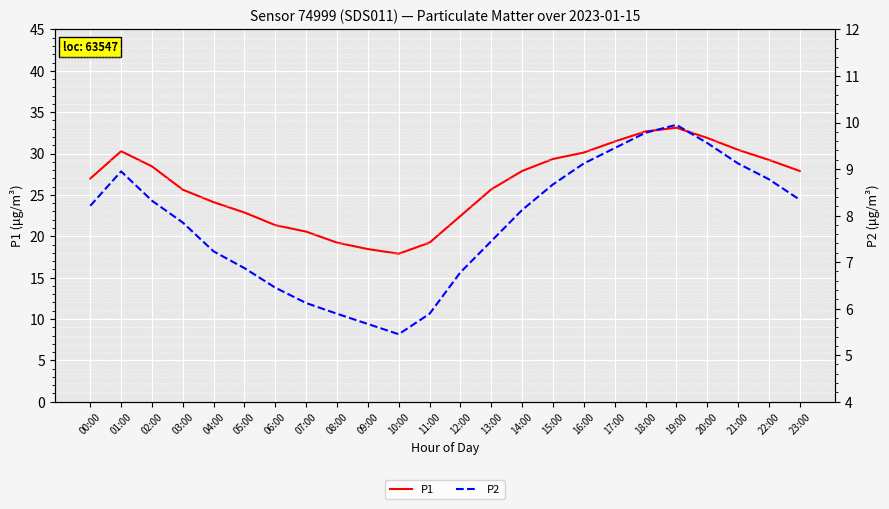

What is the difference between the maximum and minimum values in the P2 series?

4.5